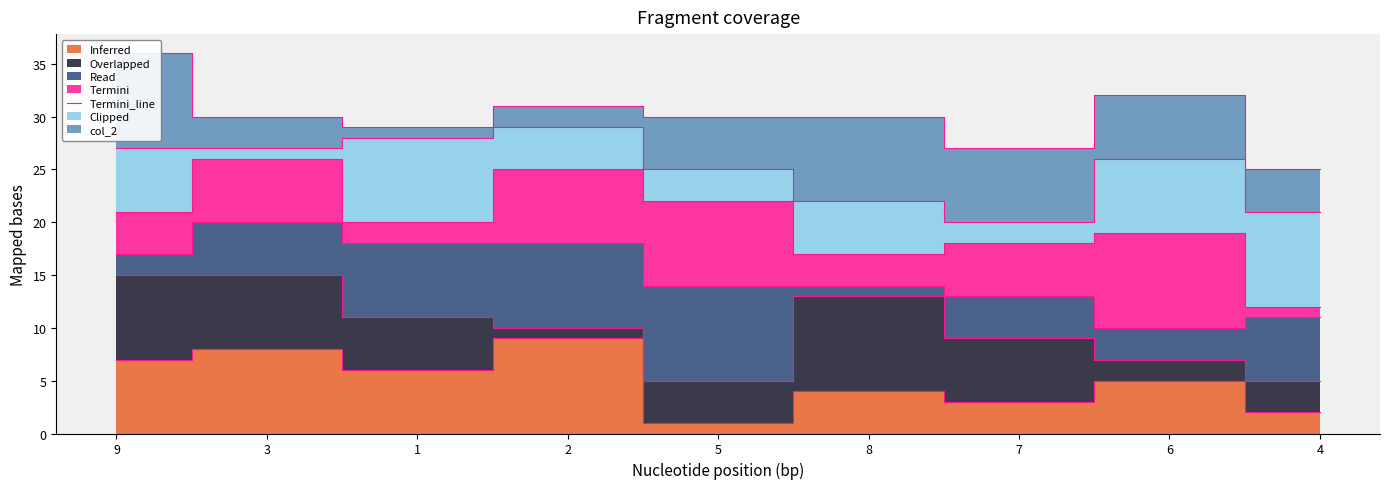

Between 6 and 7, which is larger?

6